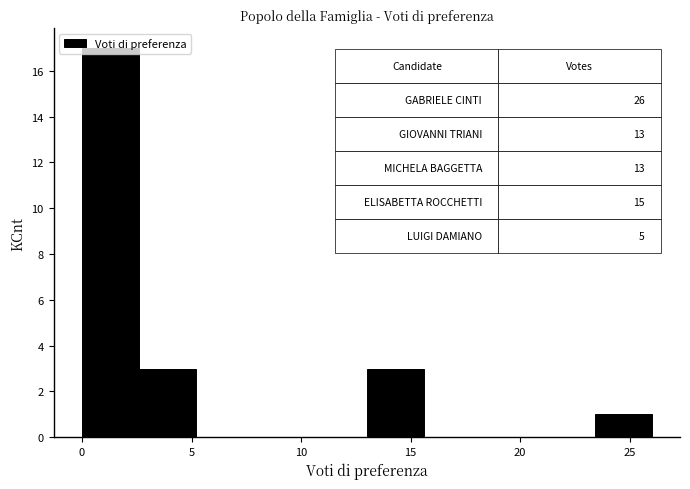

Over which range of the x-axis is the bar tallest?

0.0 to 2.6